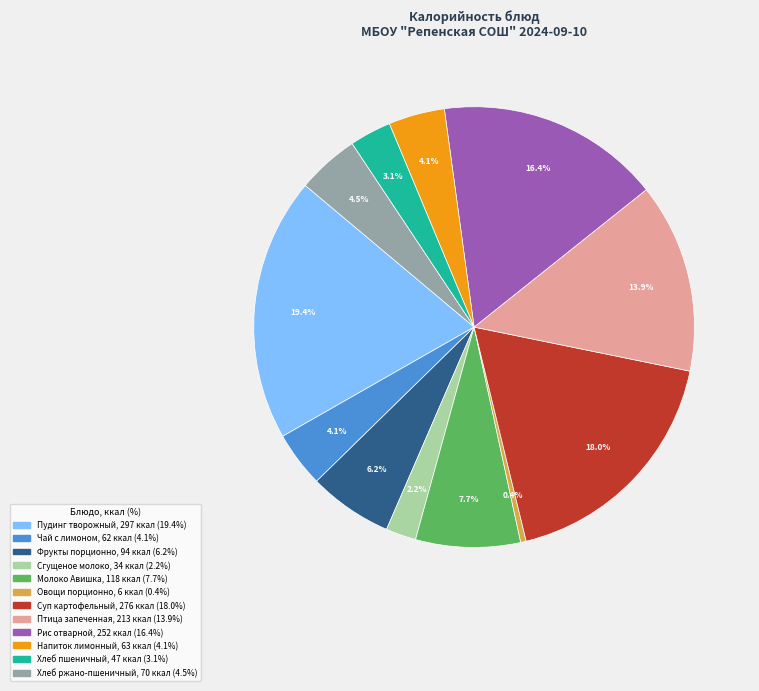

What is the total percentage of Молоко Авишка and Овощи порционно?

8.1%